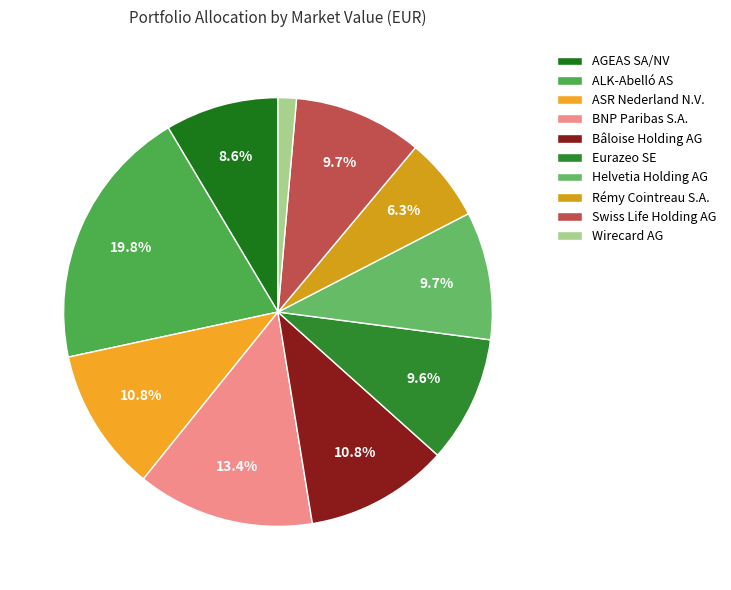

What portion of the pie excludes Swiss Life Holding AG?

90.3%